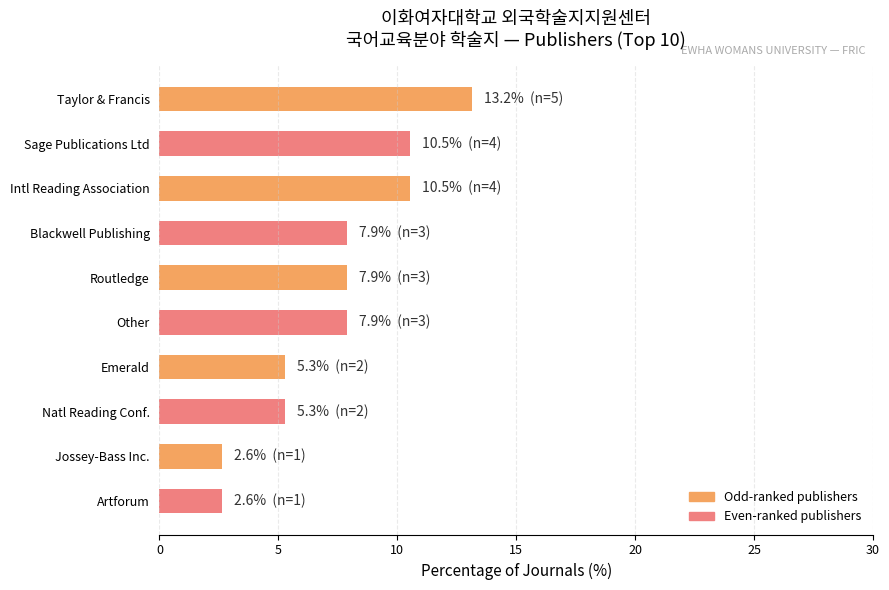

What is the ratio of the value at Other to the value at Natl Reading Conf.?

1.5